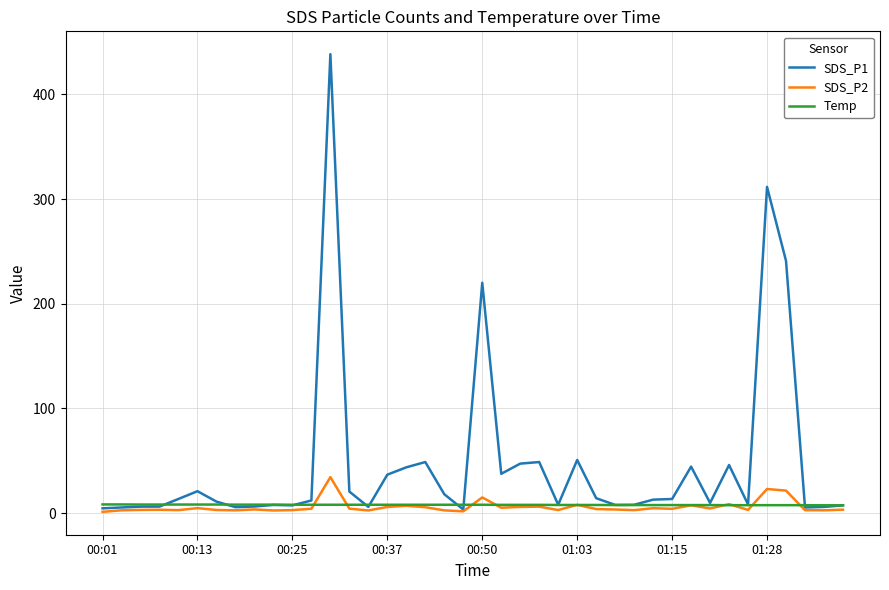

List the series in order of their peak value, lowest first.

Temp, SDS_P2, SDS_P1